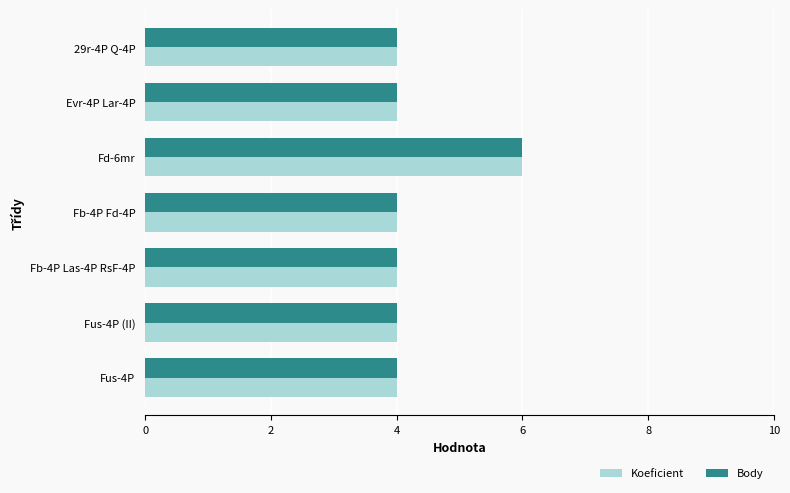

The Body series shows 2 at Fus-4P (II). True or false?

False